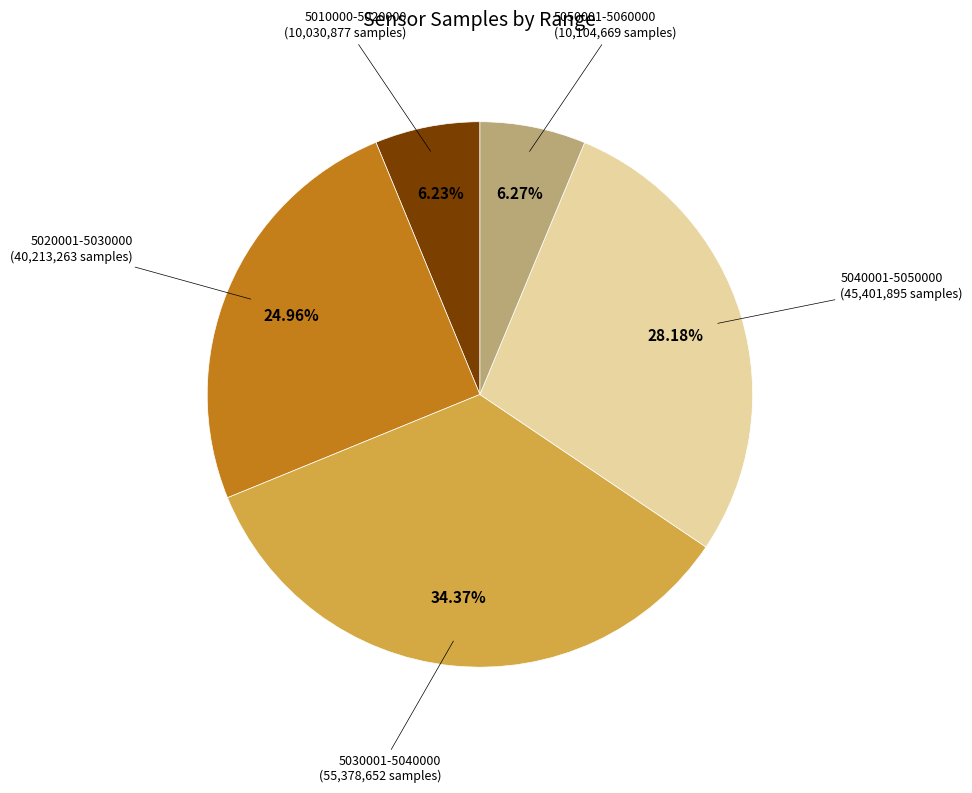

Is the sum of 5020001-5030000 and 5010000-5020000 greater than half?

No